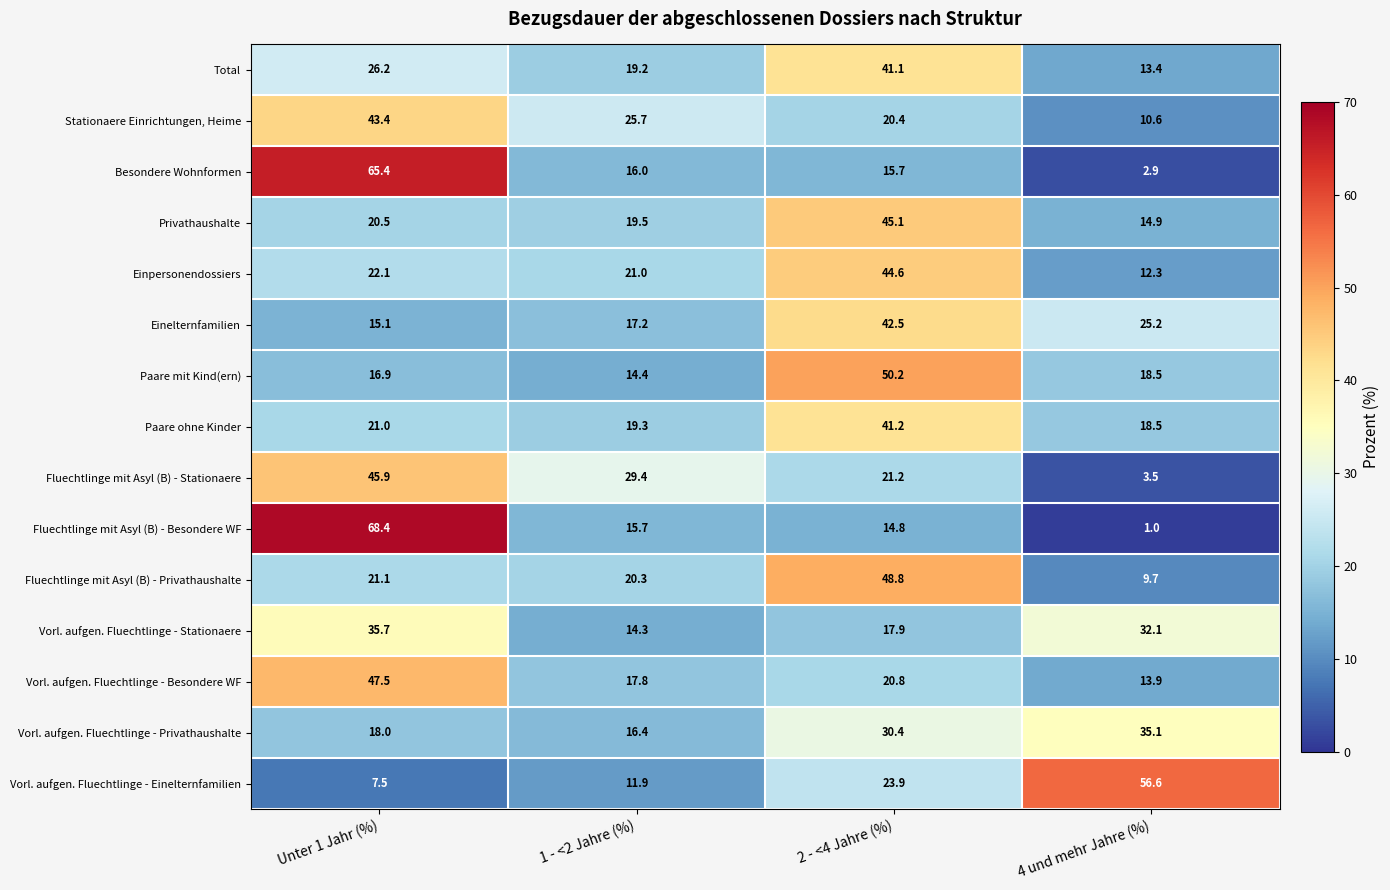

What is the sum of the Fluechtlinge mit Asyl (B) - Privathaushalte values at 2 - <4 Jahre (%) and Unter 1 Jahr (%)?

69.9